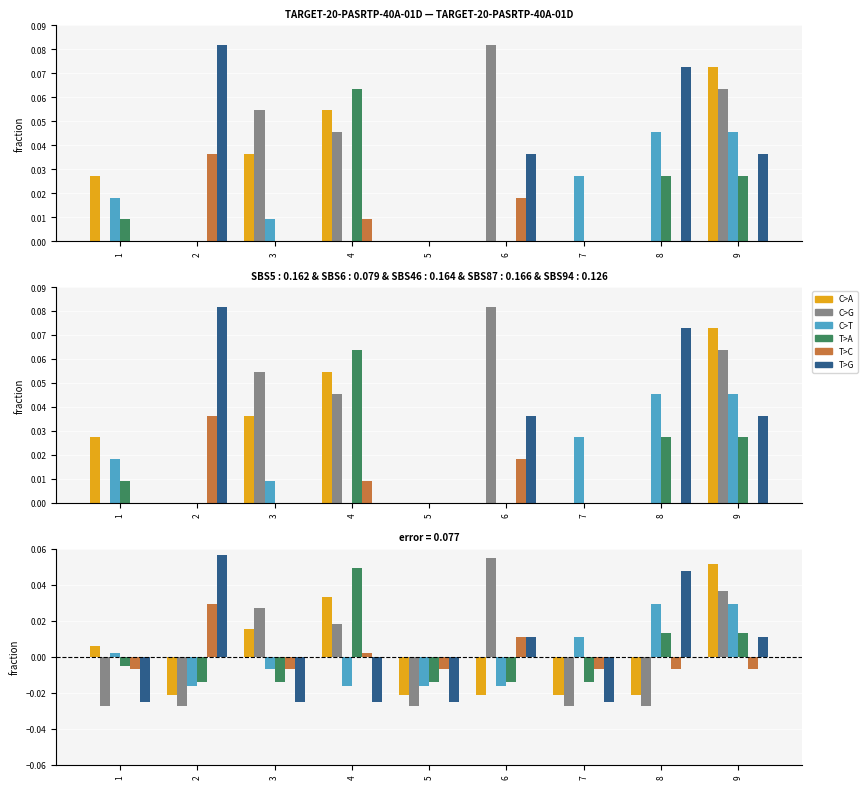

The col_2 series shows 0.1 at 6. True or false?

False